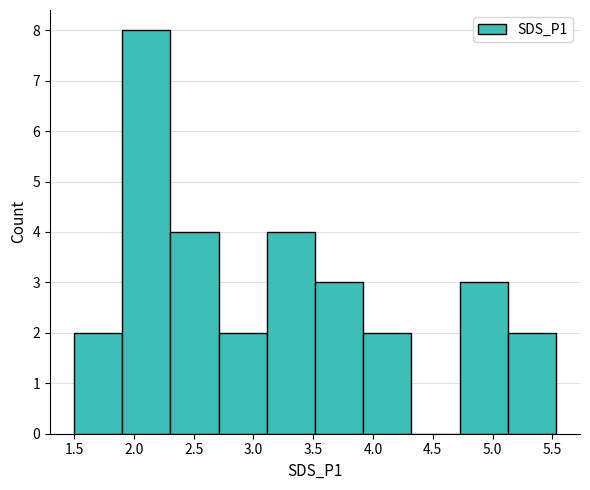

Which range on the x-axis has the tallest bar?

1.90 to 2.30